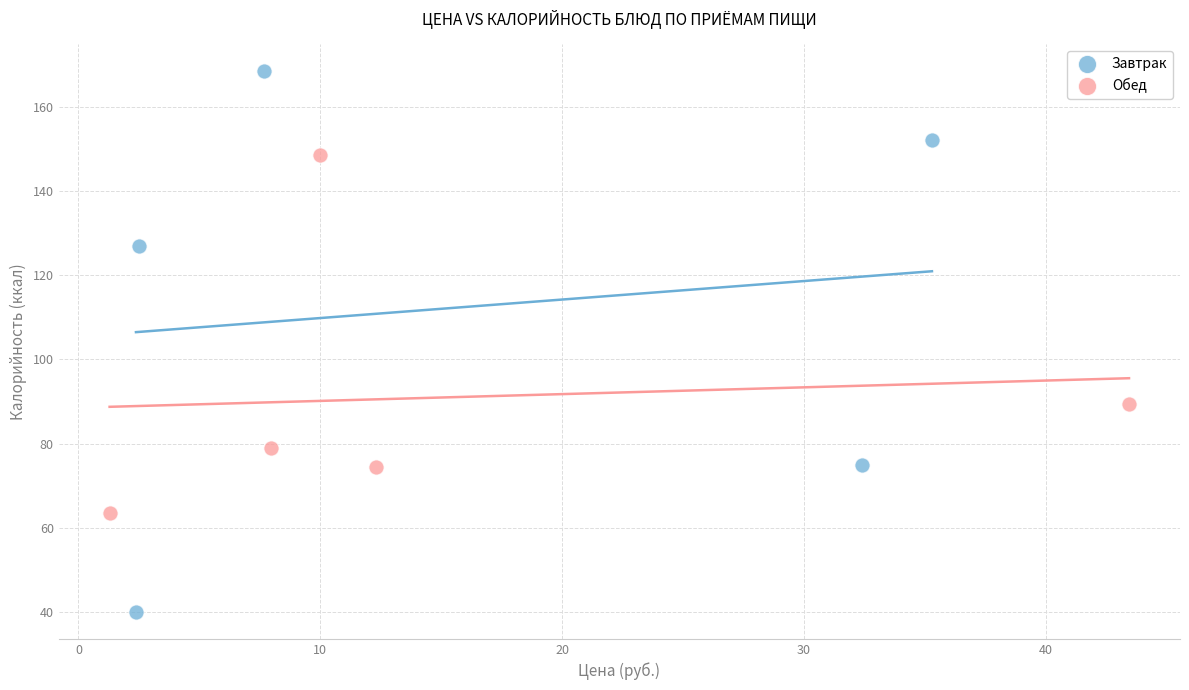

Which series contains the highest Y value?

Завтрак